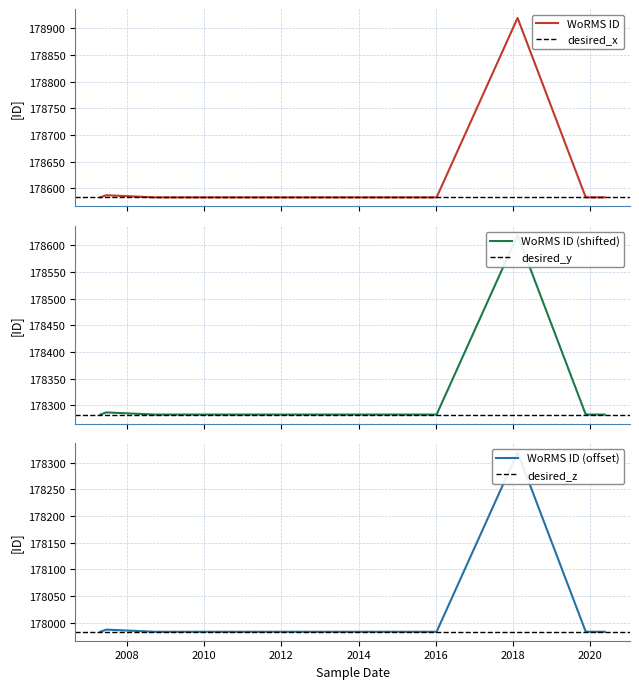

Approximately how many times larger is the value at 2007-04-25 compared to 2019-11-24?

1.0